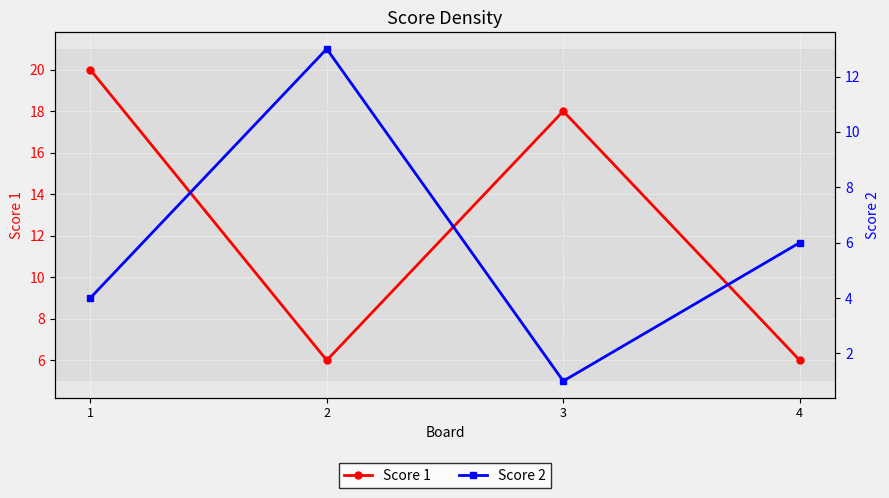

What are all the series names shown in the legend?

Score 1, Score 2